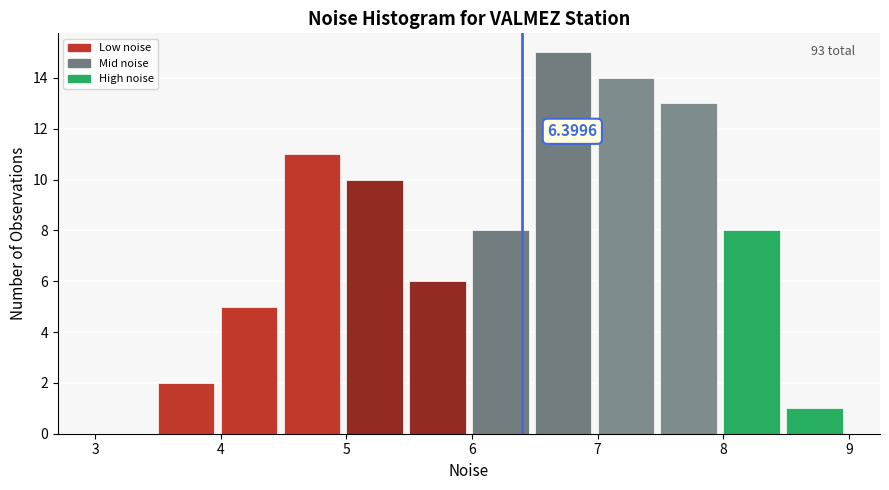

Which range on the x-axis has the tallest bar?

6.5 to 7.0